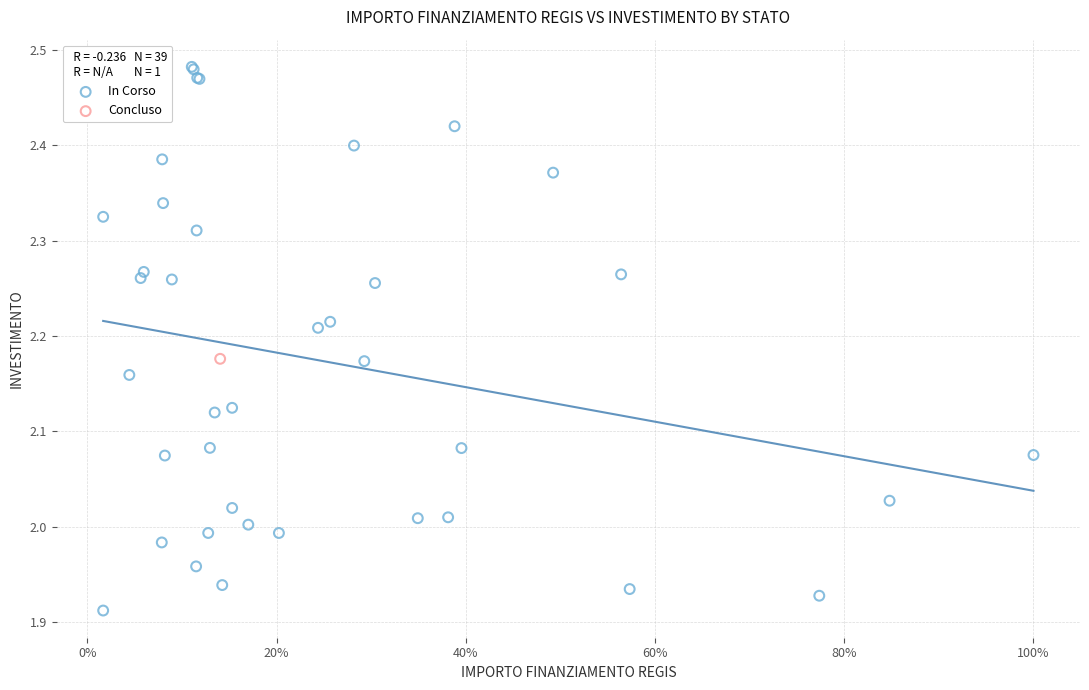

What are all the series names shown in the legend?

In Corso, Concluso